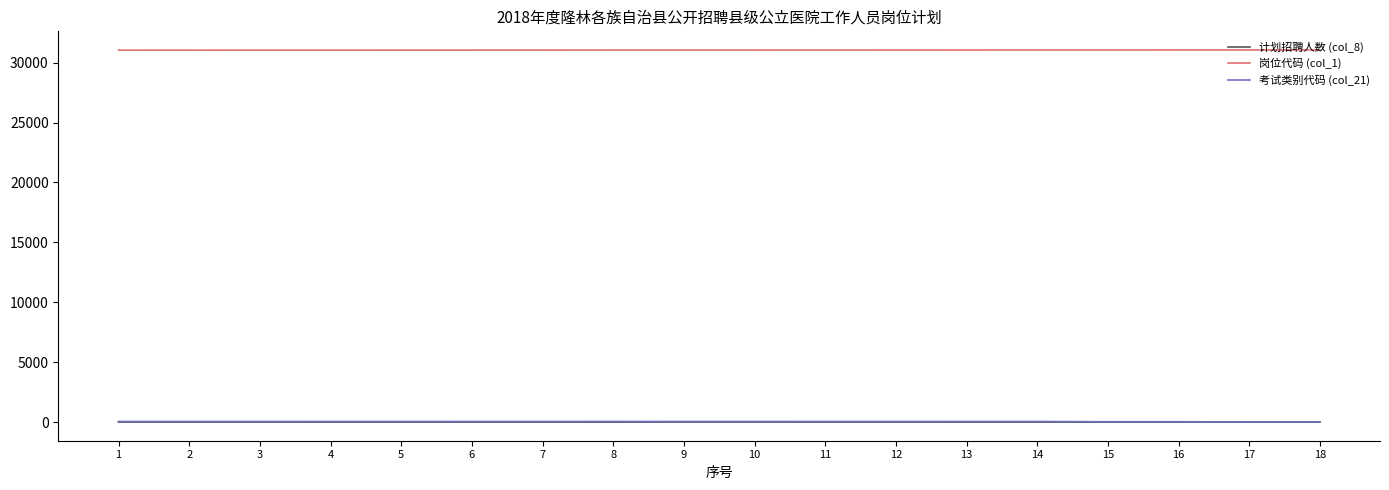

What is the maximum value shown in the chart?

31062